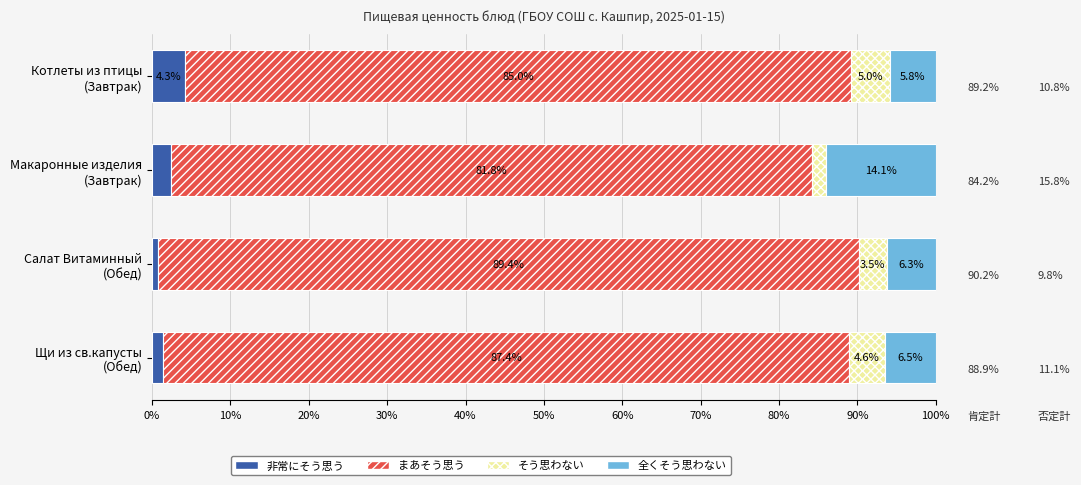

What is the average value of the 非常にそう思う series?

2.2